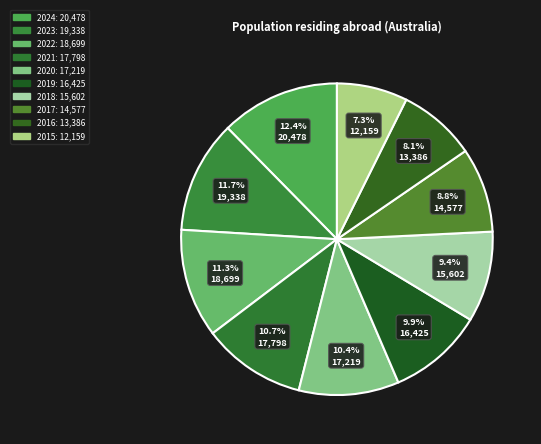

Which has a higher value, 2021 or 2024?

2024